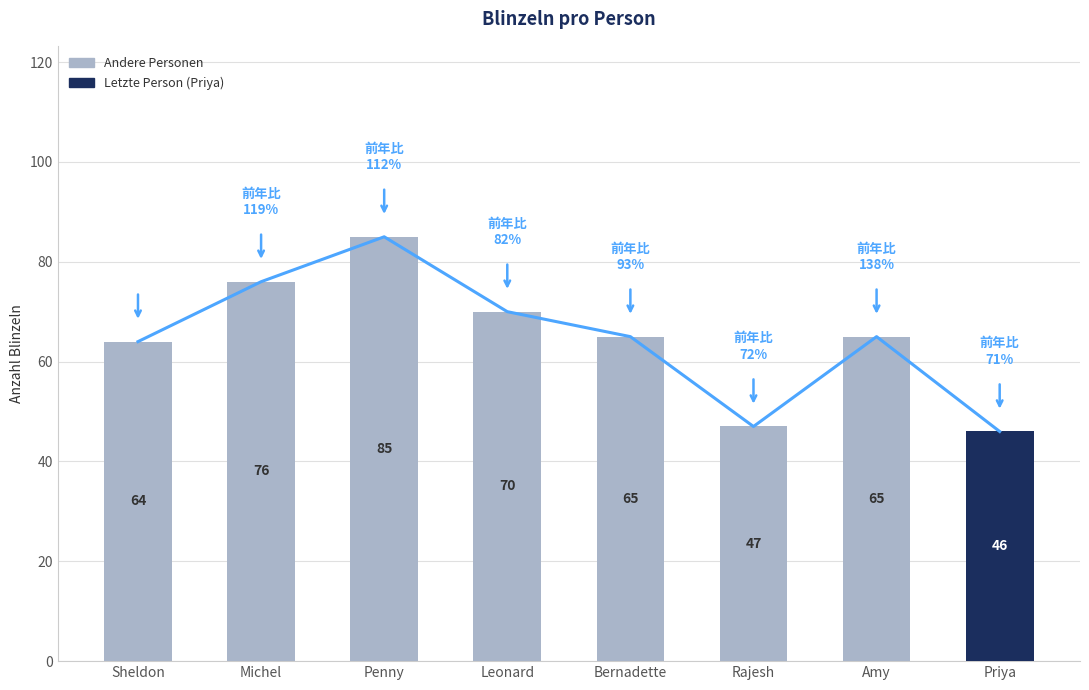

Which label corresponds to the smallest value in the chart?

Priya